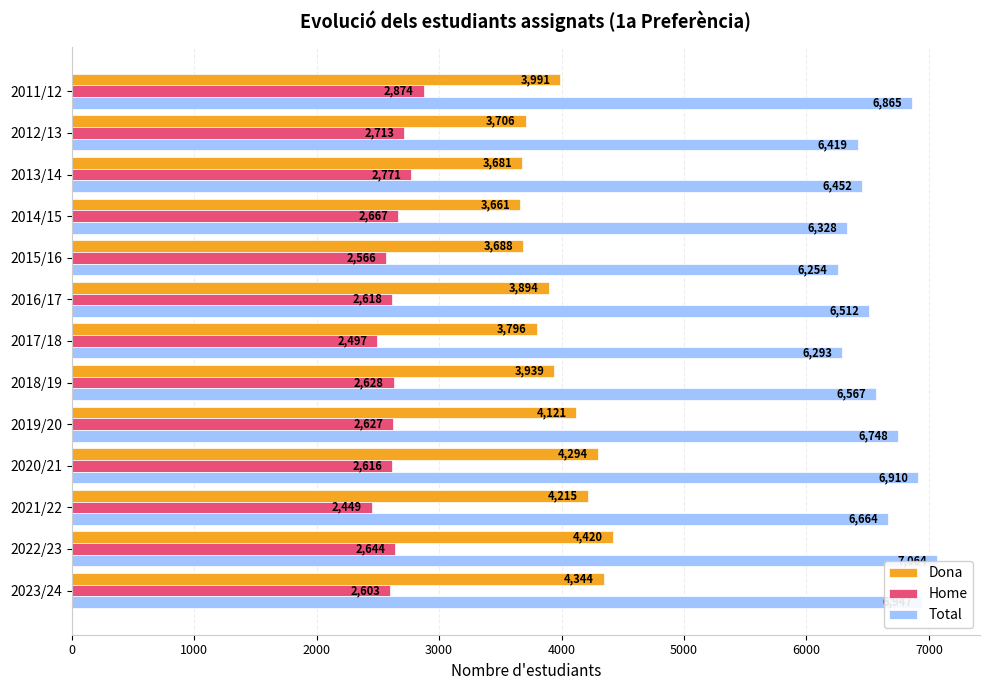

The Total series shows 6293 at 2017/18. True or false?

True